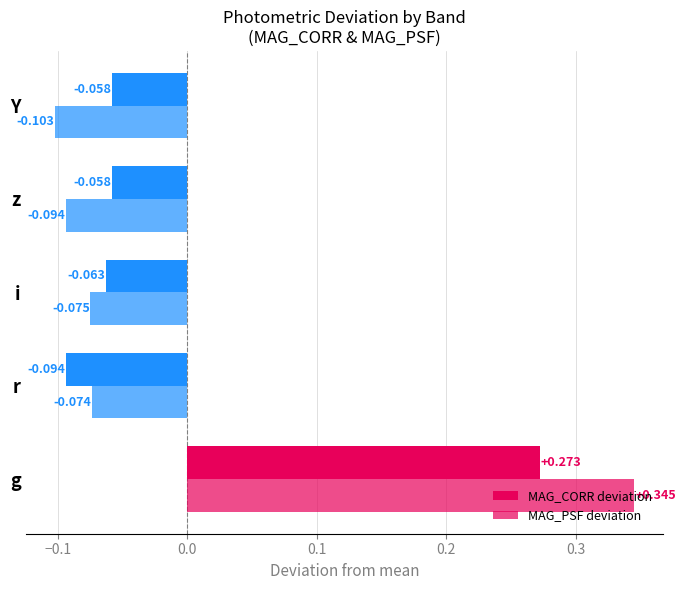

How many values in MAG_PSF deviation are below zero?

4